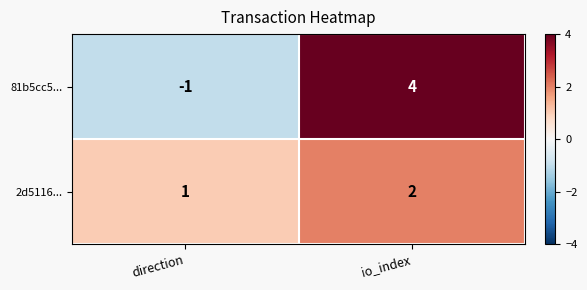

What is the maximum value shown in the chart?

4